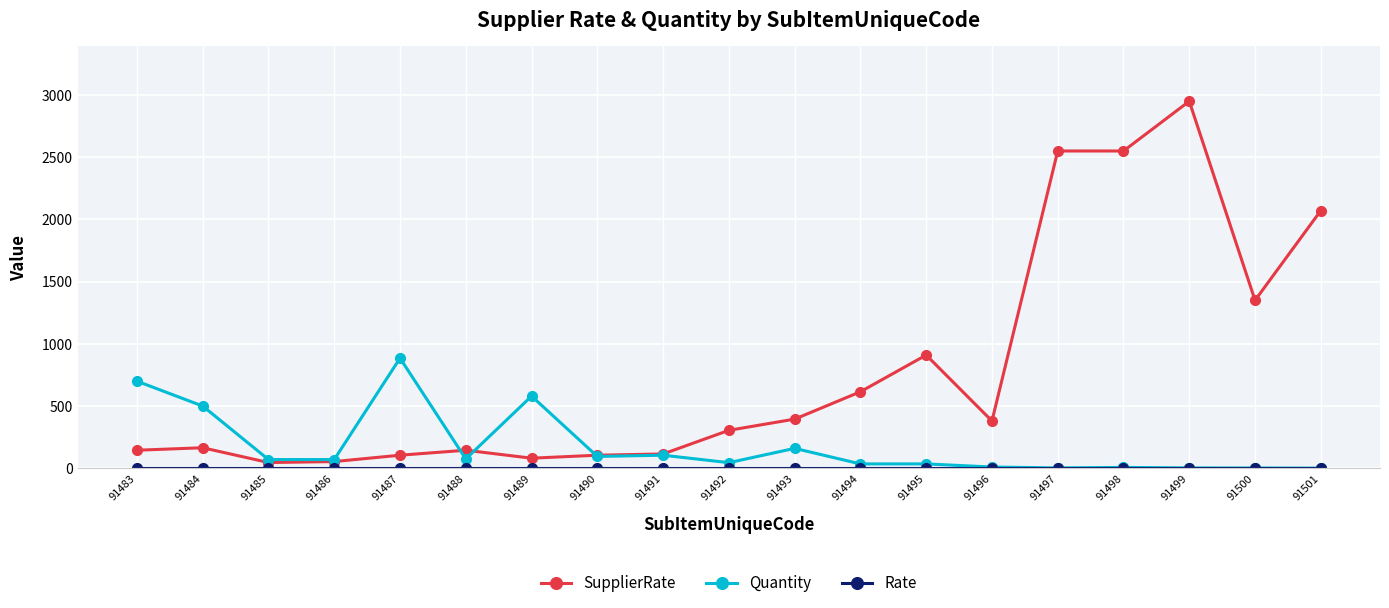

What is the difference between the highest and lowest values at 91493?

395